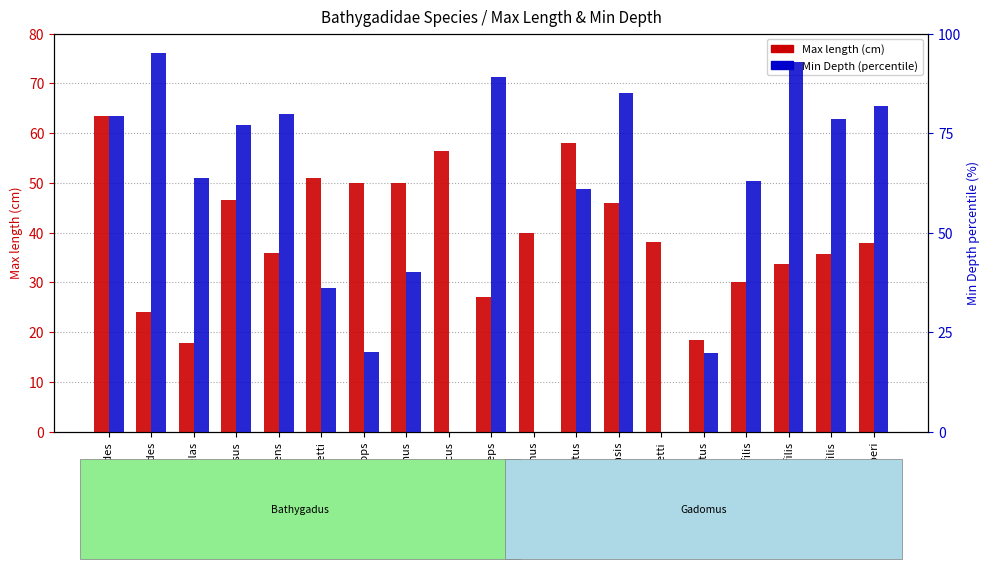

At which label is Min Depth (percentile) closest to 47?

melanobranchus